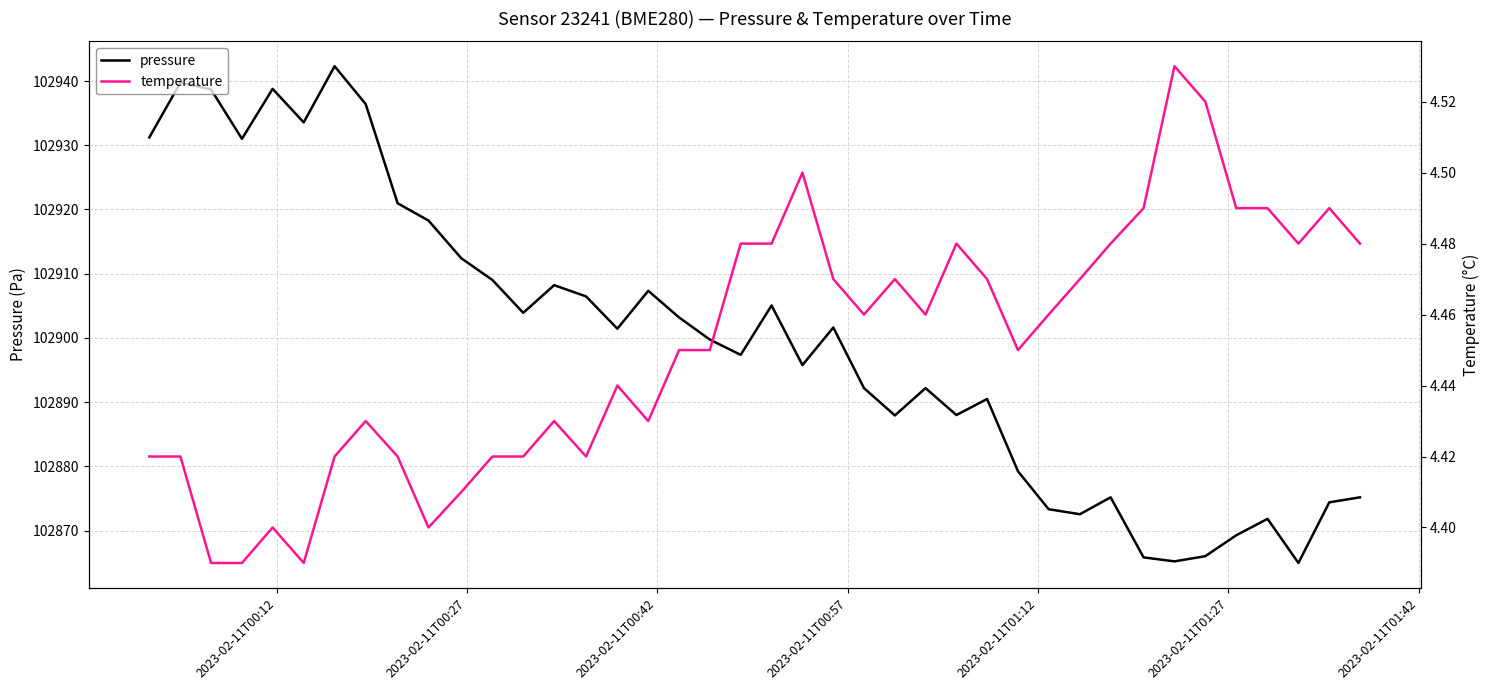

List the series in order of their peak value, lowest first.

temperature, pressure